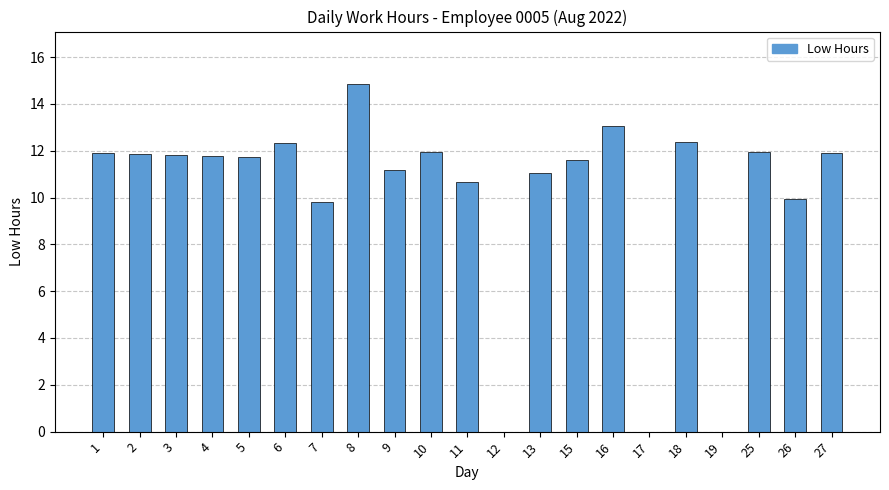

The value at 1 is 11.9. True or false?

True